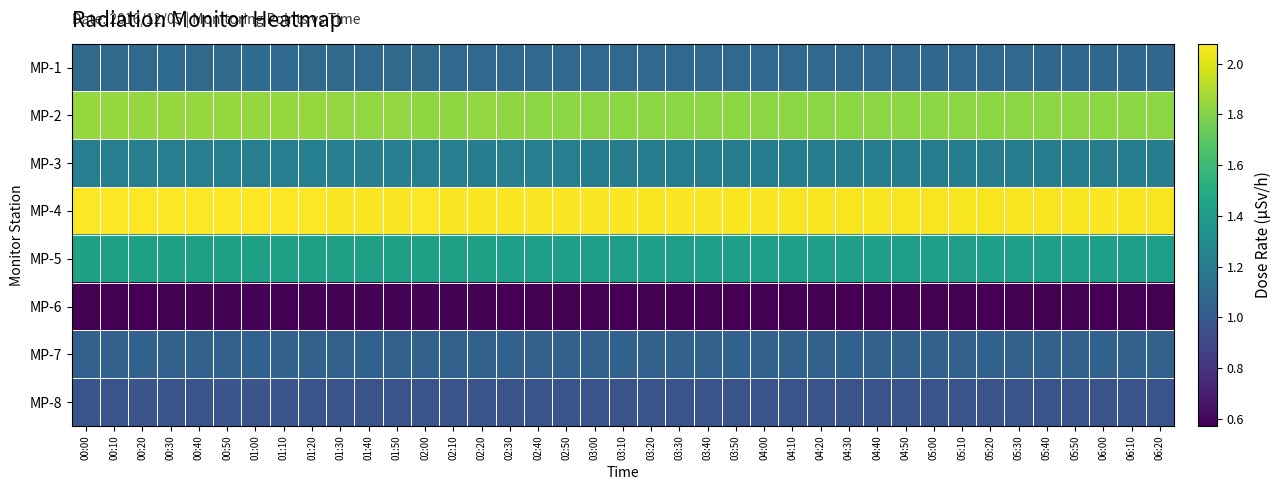

Which has a higher value, 01:10 or 04:00?

01:10